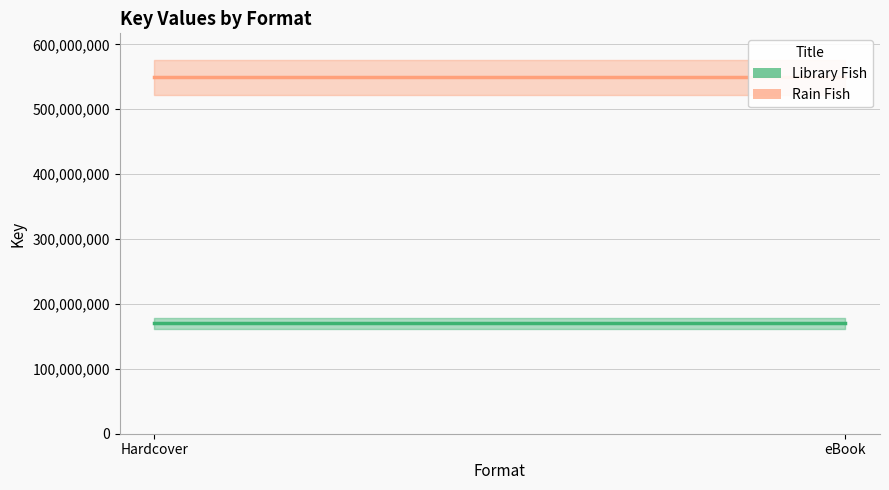

What are all the series names shown in the legend?

Library Fish, Rain Fish